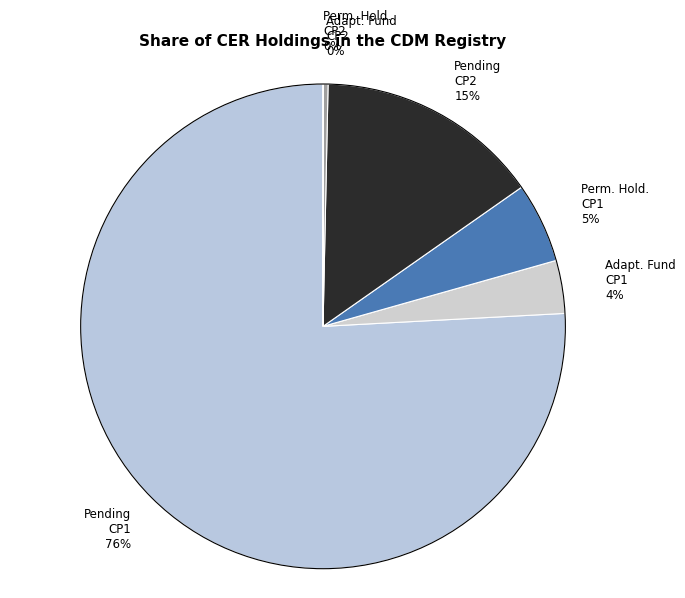

Count the number of slices in the pie.

6